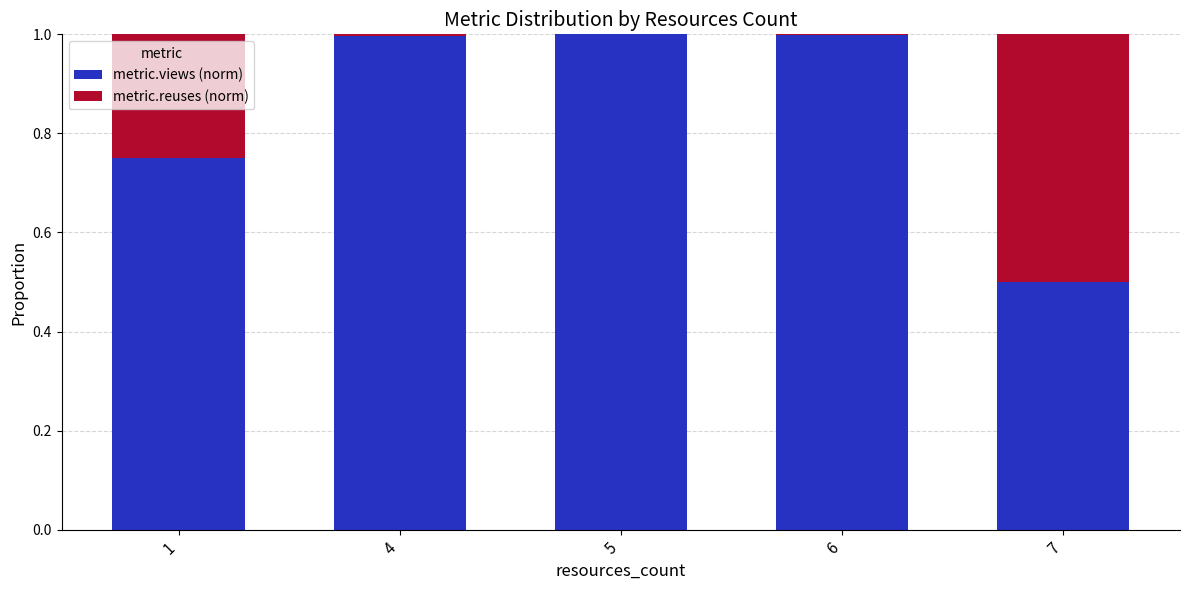

What is the maximum value for metric.views (norm)?

1.0